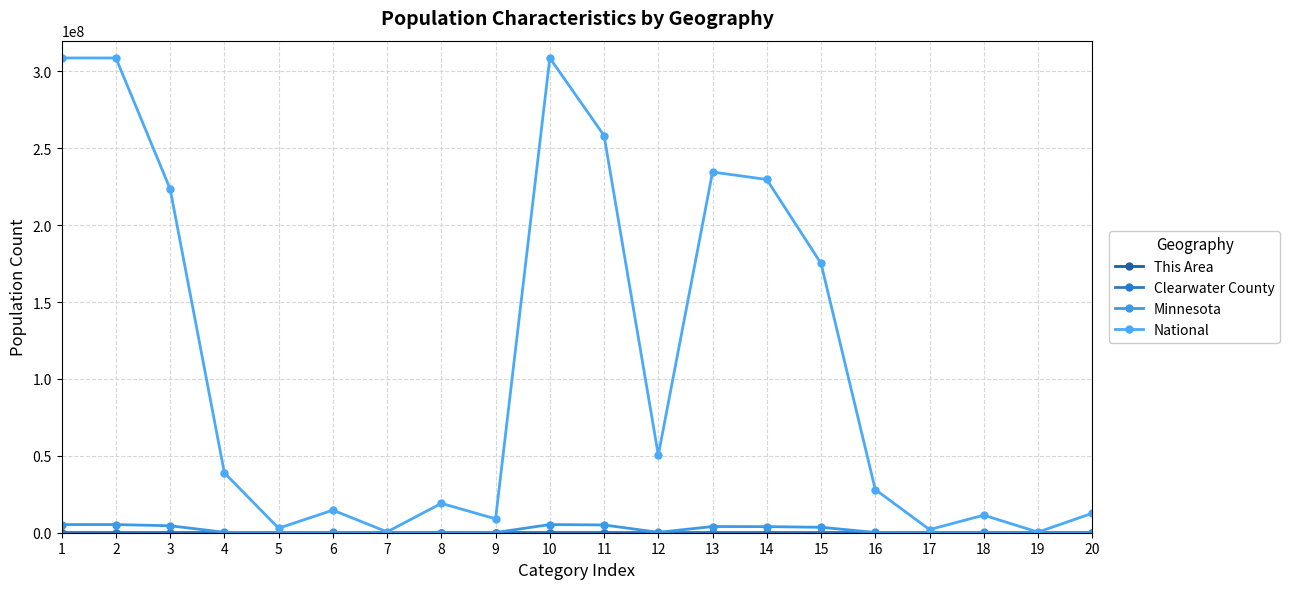

Which label corresponds to the smallest value in the chart?

4